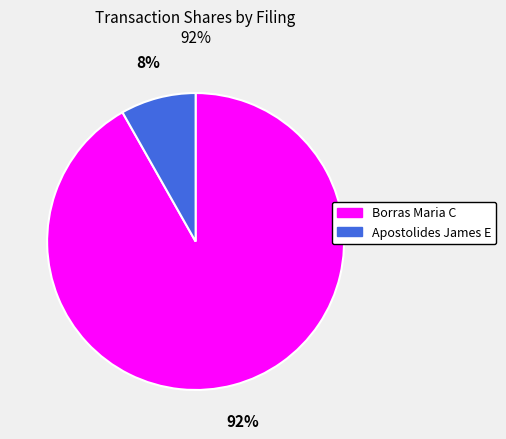

Which category has the biggest portion of the pie?

Borras Maria C